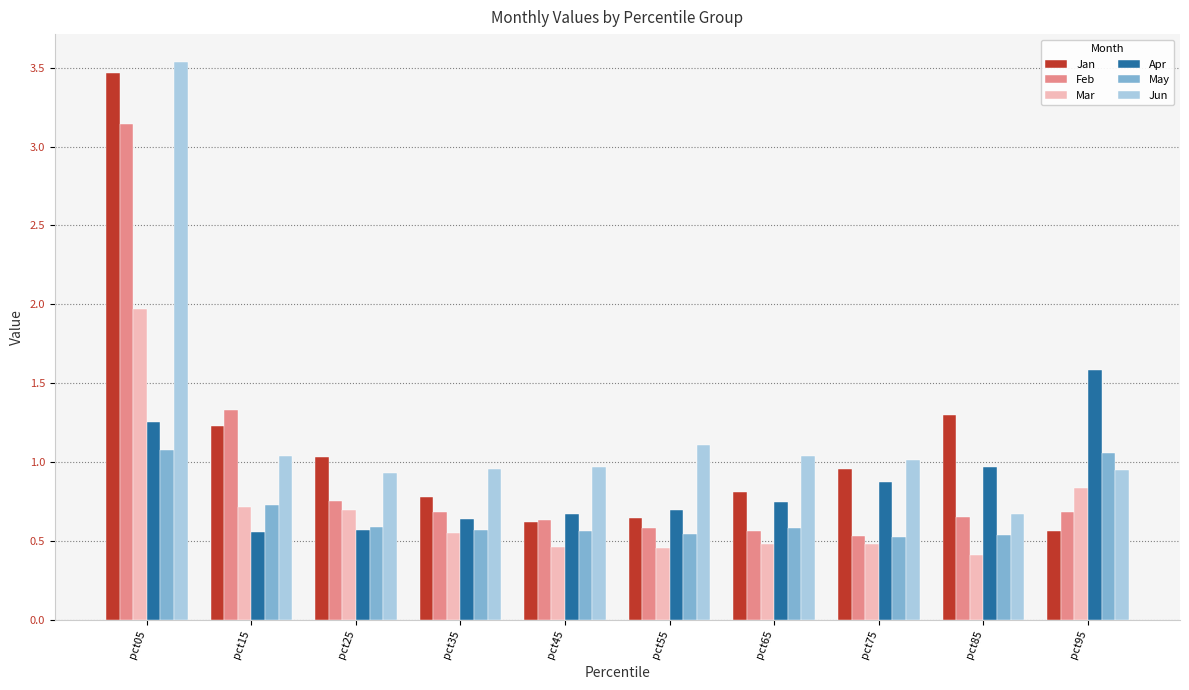

How many groups of bars are there?

10